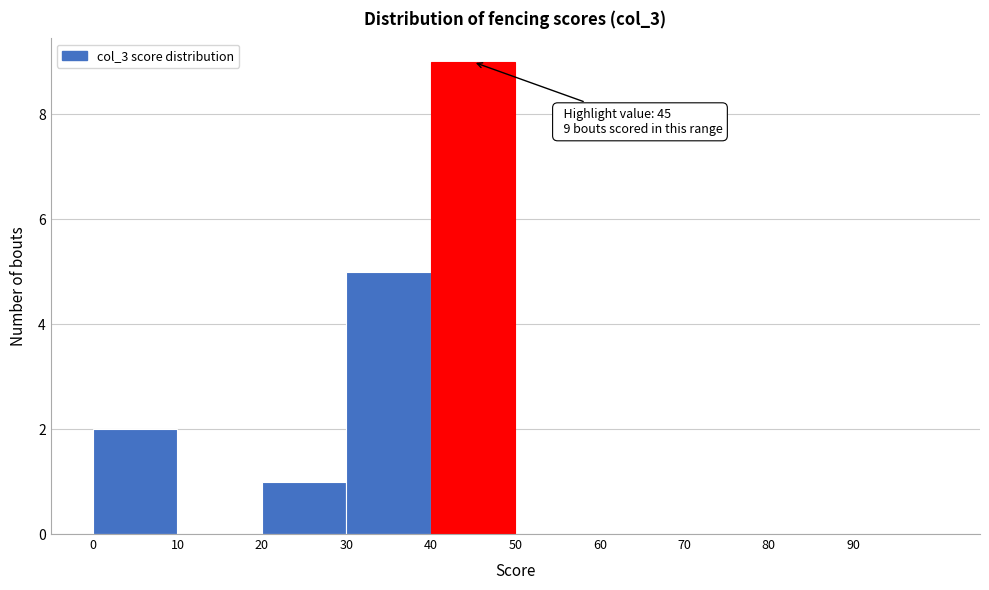

Which range on the x-axis has the tallest bar?

40 to 50